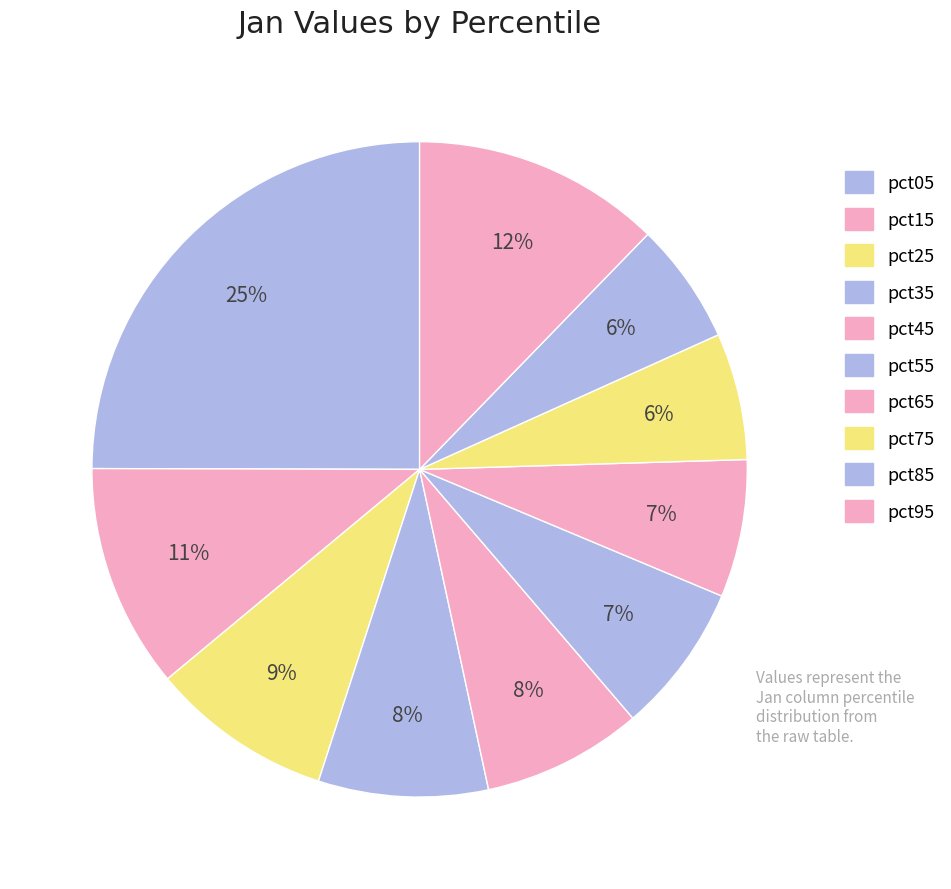

To the nearest percent, what percentage of the pie is pct25?

9%